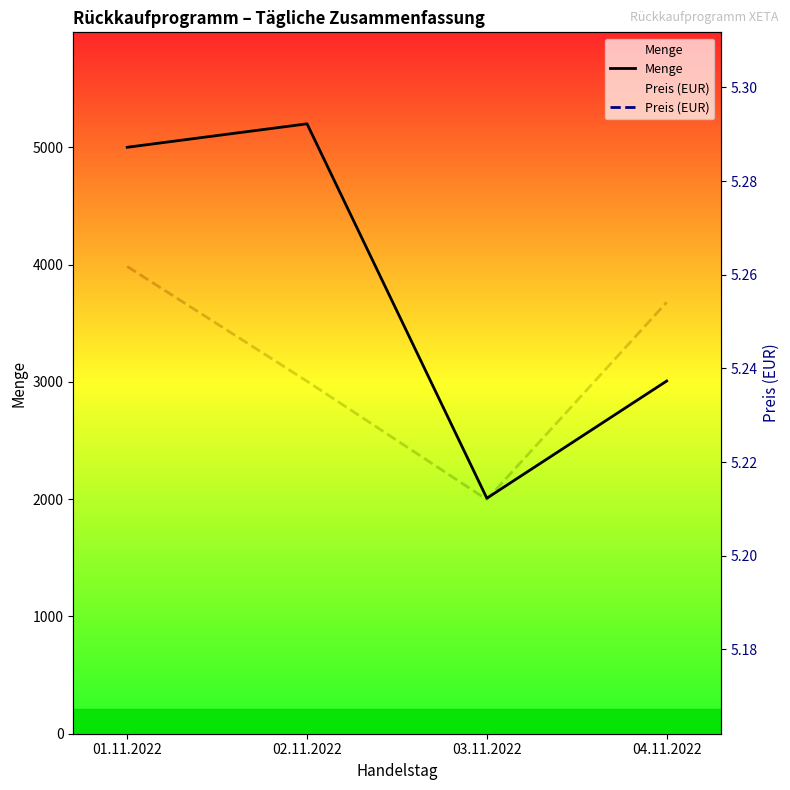

What is the difference between the highest and lowest values at 01.11.2022?

4994.7